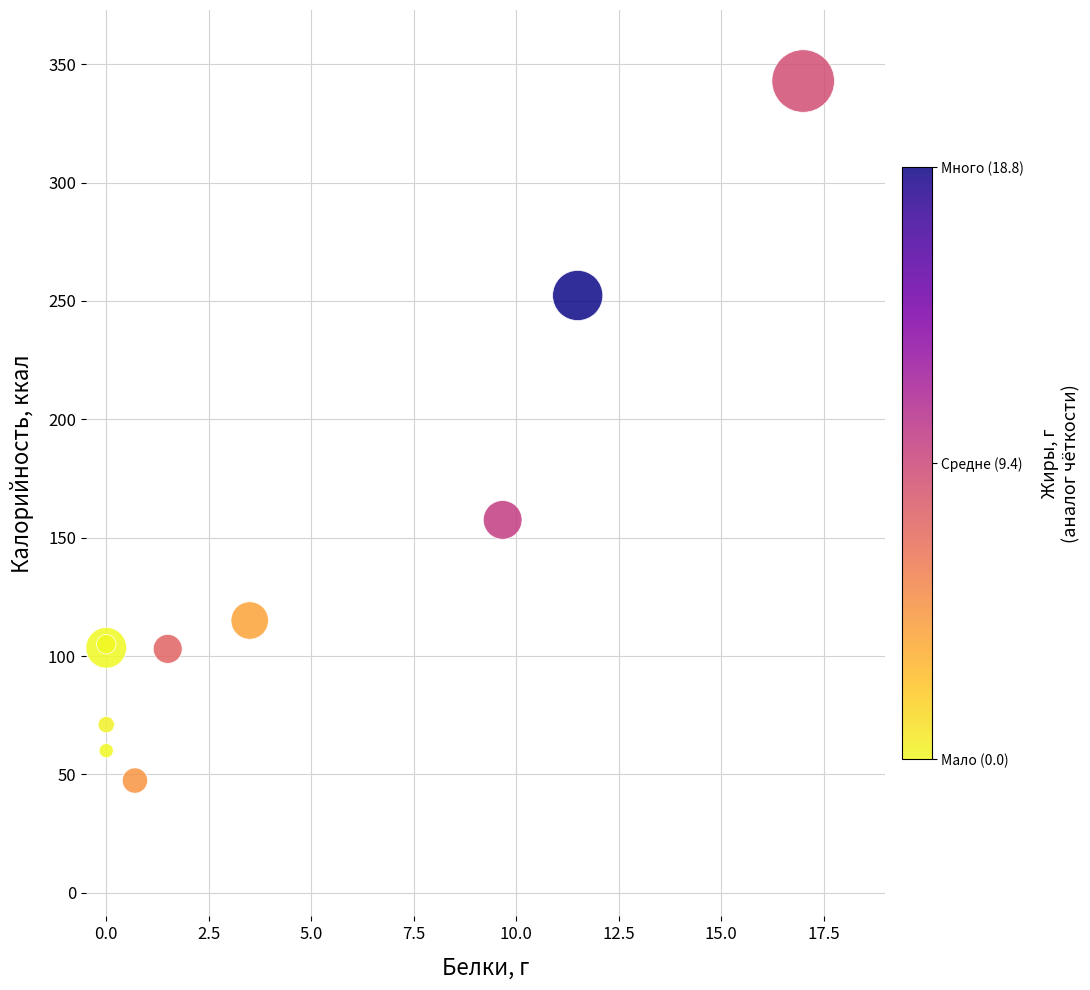

What Y value in the scatter plot is closest to 195?

157.5